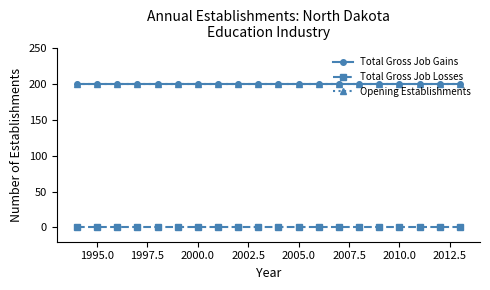

Reading left to right, transcribe all the data shown in this chart.

Total Gross Job Gains: 200	200	200	200	200	200	200	200	200	200	200	200	200	200	200	200	200	200	200	200
Total Gross Job Losses: 0	0	0	0	0	0	0	0	0	0	0	0	0	0	0	0	0	0	0	0
Opening Establishments: 200	200	200	200	200	200	200	200	200	200	200	200	200	200	200	200	200	200	200	200